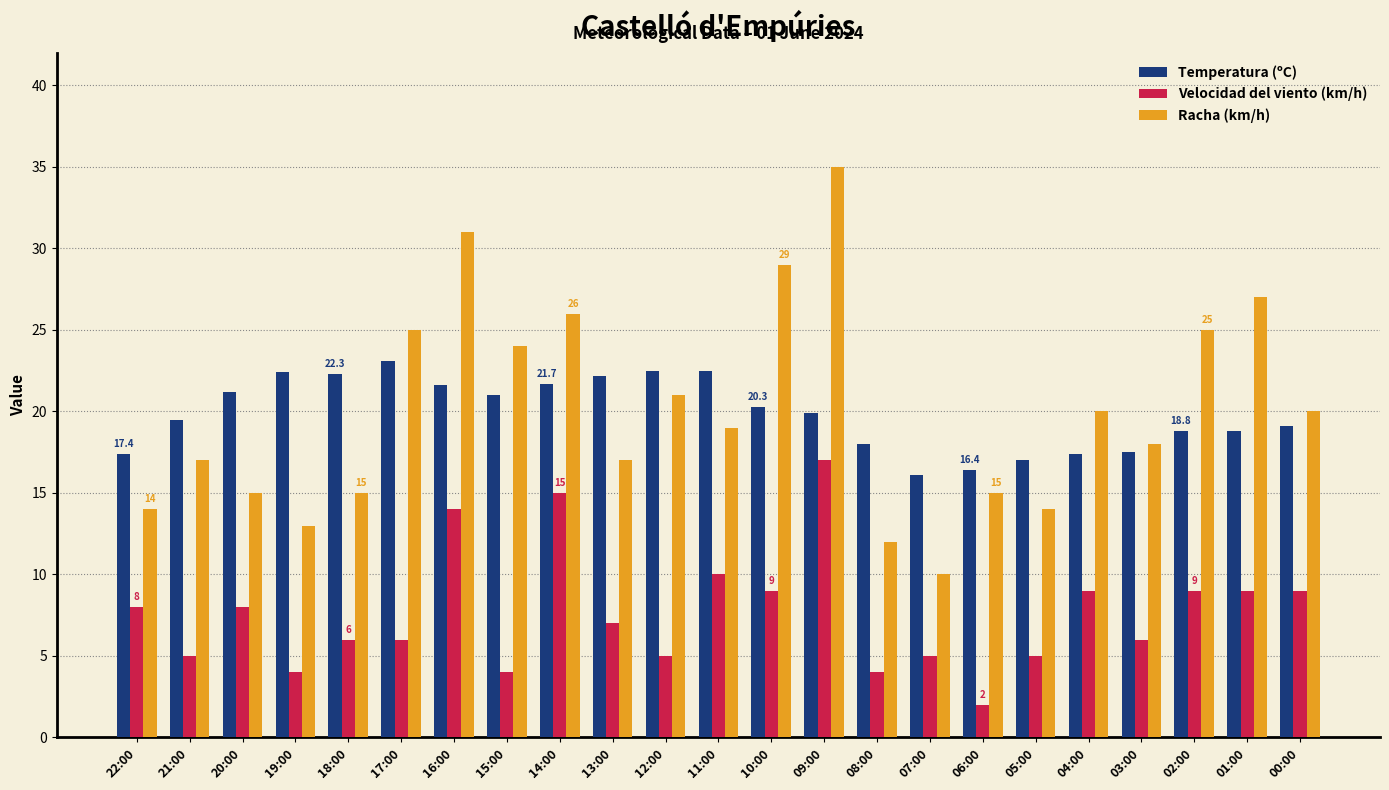

Is it true that Temperatura (ºC) equals 22.2 at 13:00?

True